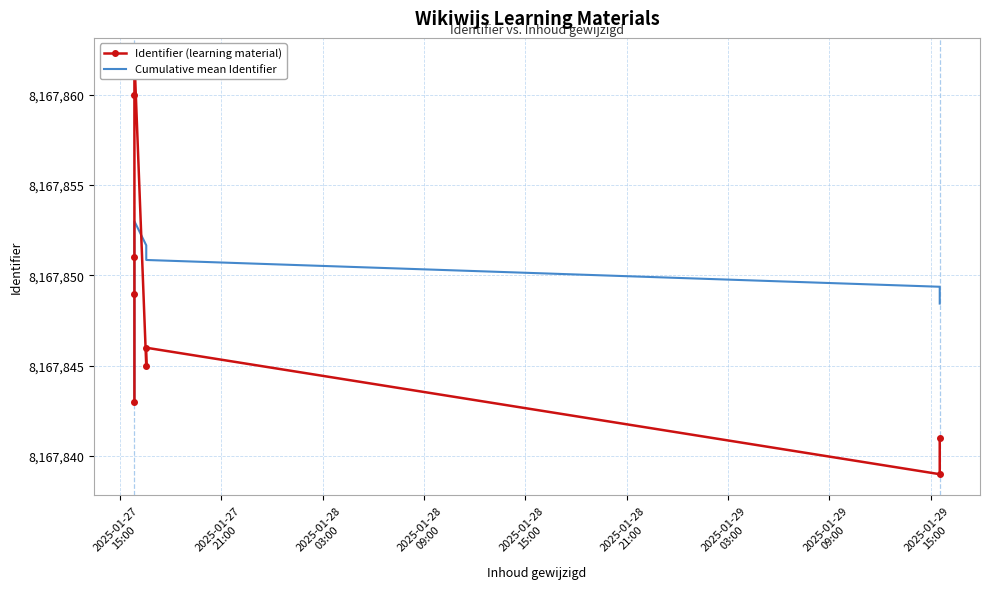

In Cumulative mean Identifier, how many points are higher than both neighbors (excluding endpoints)?

1